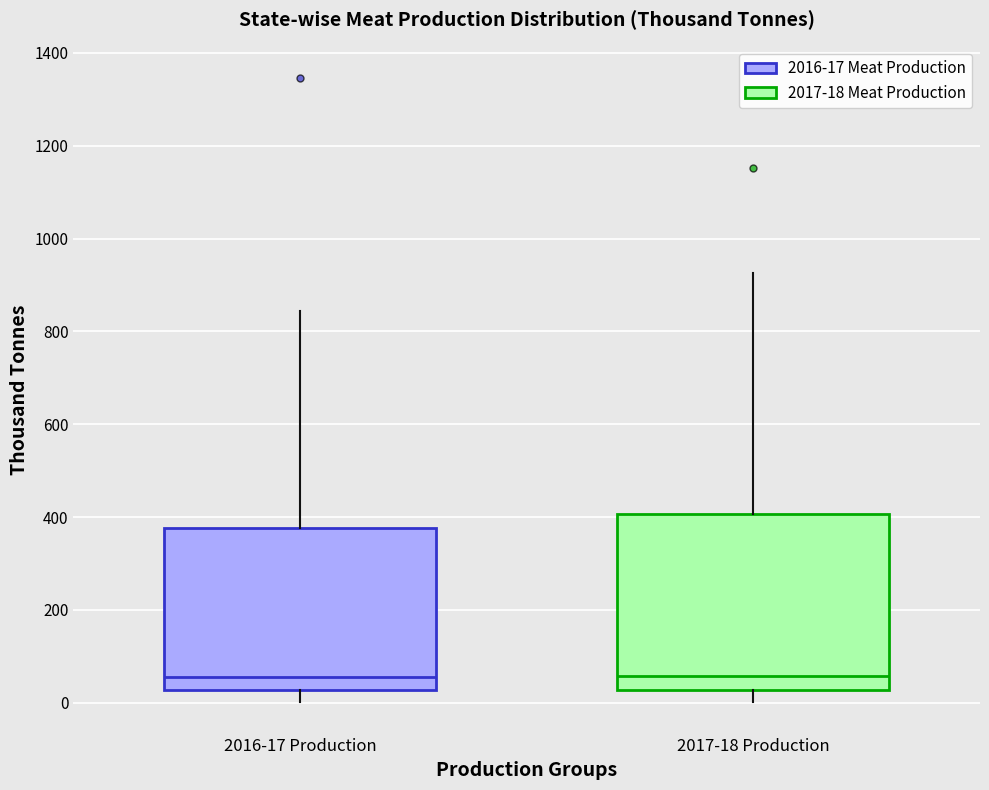

Reading left to right, read every box against the y-axis: the position of its median line, the range the box covers, and the ends of its whiskers. The values are not printed on the chart, so give them approximately, as read against the axis.

2016-17 Production: median 60, box 20 to 380, whiskers 0 to 840
2017-18 Production: median 60, box 20 to 400, whiskers 0 to 920